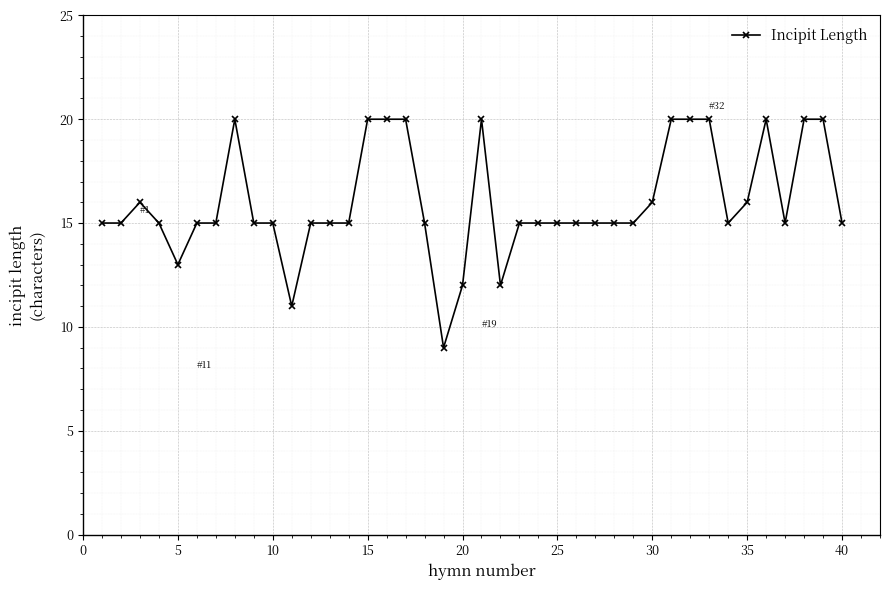

What is the sum of all values?

640